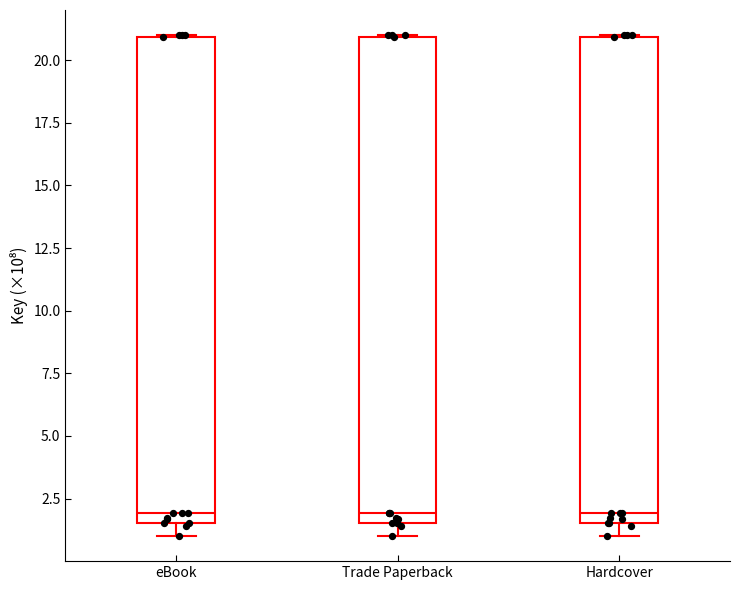

Where is the upper edge of the box for Hardcover on the y-axis? The values are not printed on the chart, so give them approximately, as read against the axis.

21.0